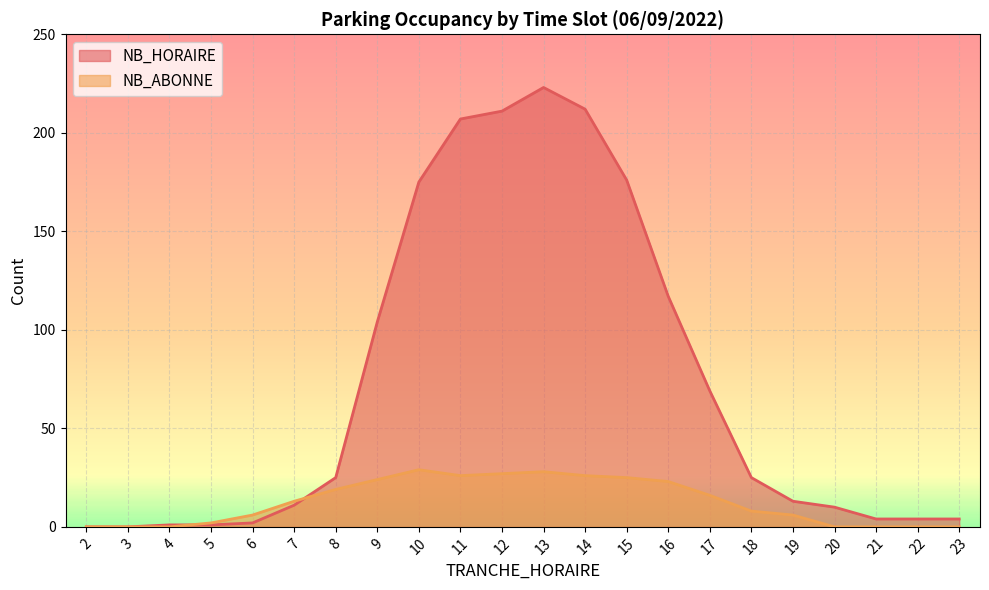

At which category does the chart reach its minimum across all series?

2